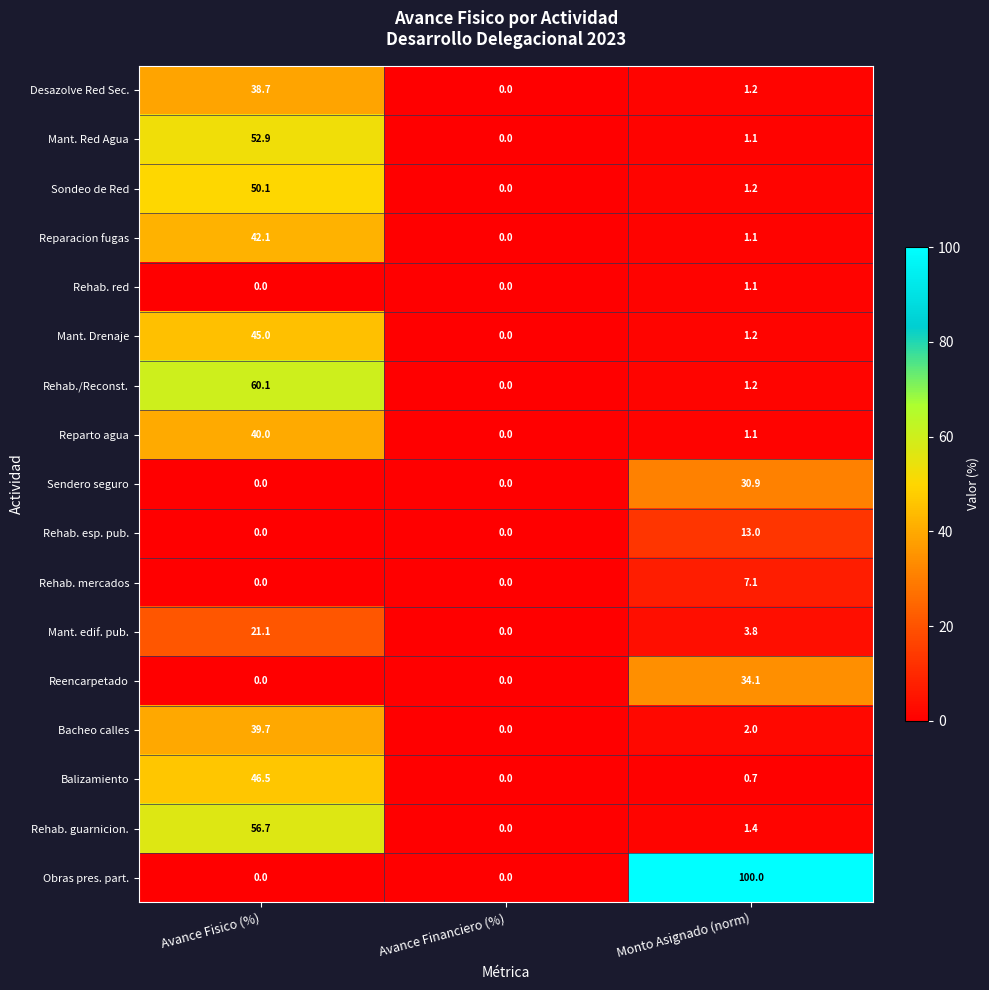

What is the highest value of the Rehab. esp. pub. series?

13.0